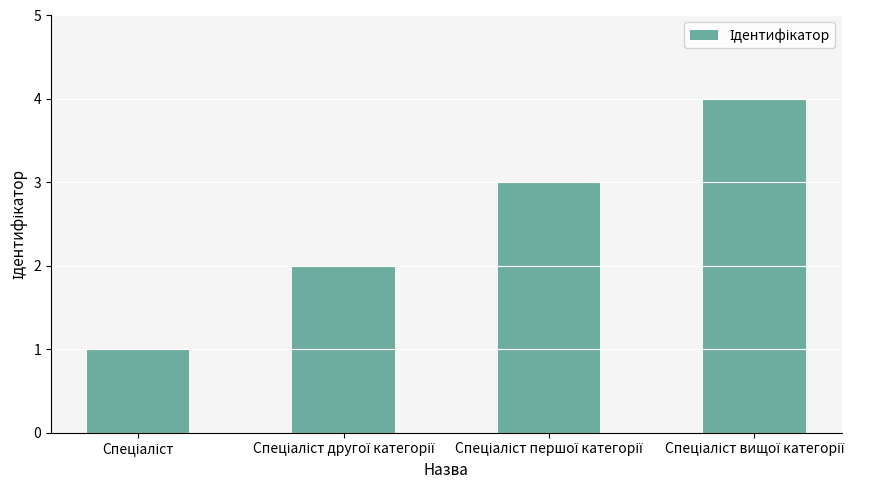

Count the values in the range 2 to 4.

3